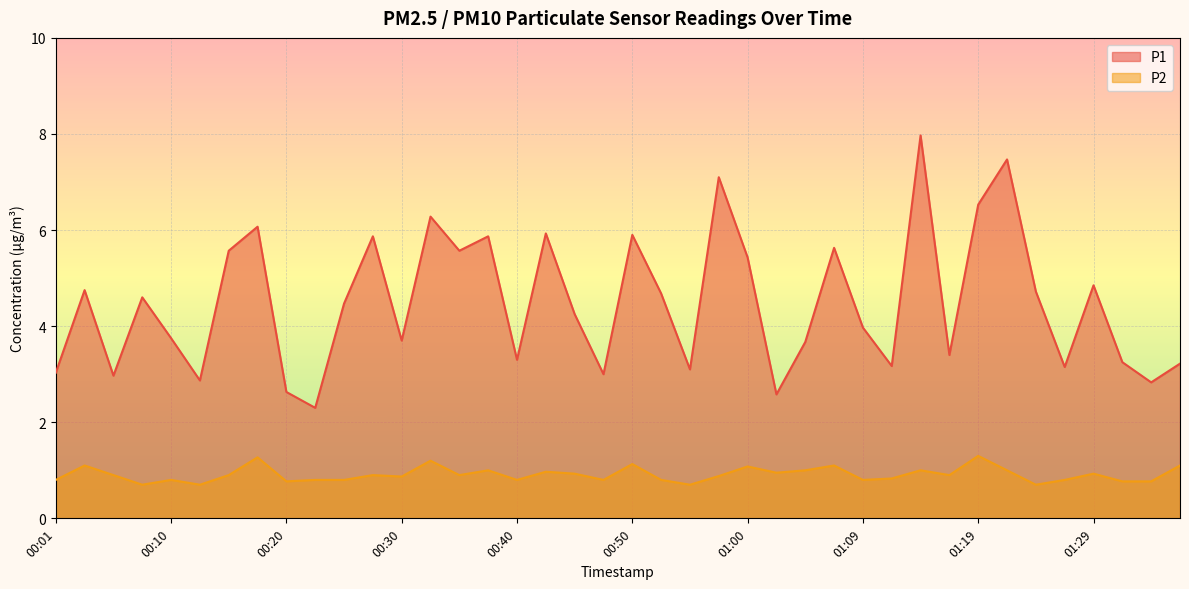

List the labels in order of P2 value, largest first.

01:19, 00:18, 00:32, 00:50, 00:03, 01:07, 01:36, 01:00, 00:37, 01:05, 01:14, 01:22, 00:42, 01:02, 00:45, 01:29, 00:06, 00:15, 00:27, 00:35, 01:17, 00:57, 00:30, 01:12, 00:01, 00:10, 00:23, 00:25, 00:40, 00:47, 00:52, 01:09, 01:27, 00:20, 01:31, 01:34, 00:08, 00:13, 00:55, 01:24